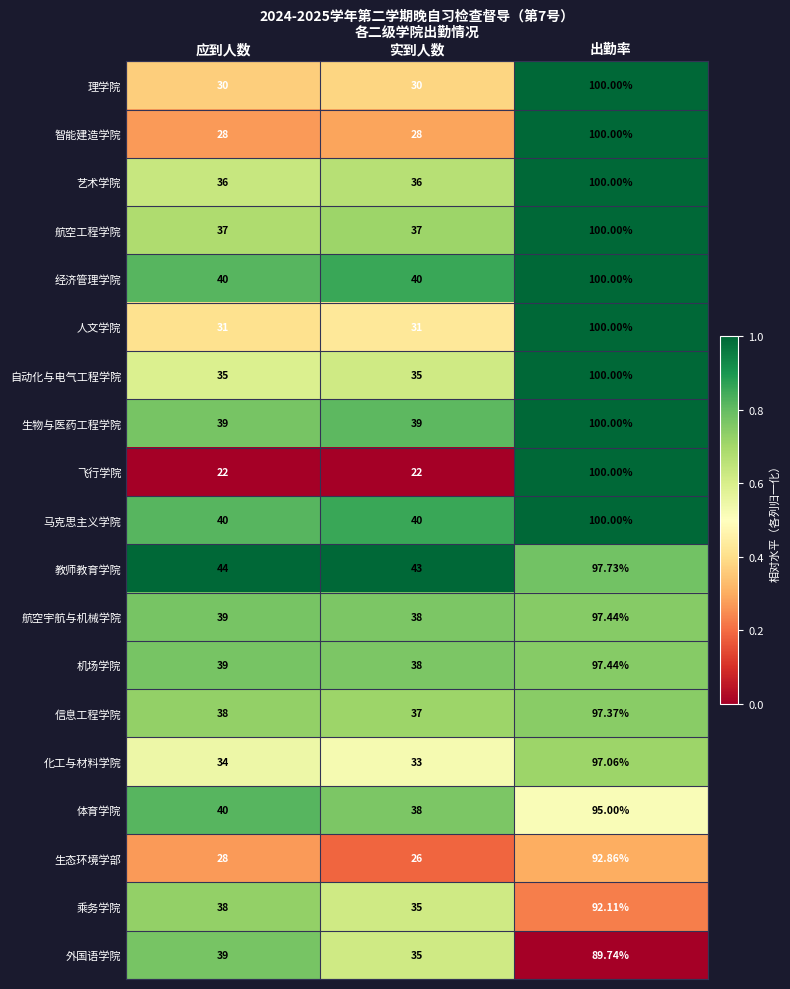

List the labels in order of 教师教育学院 value, smallest first.

实到人数, 应到人数, 出勤率